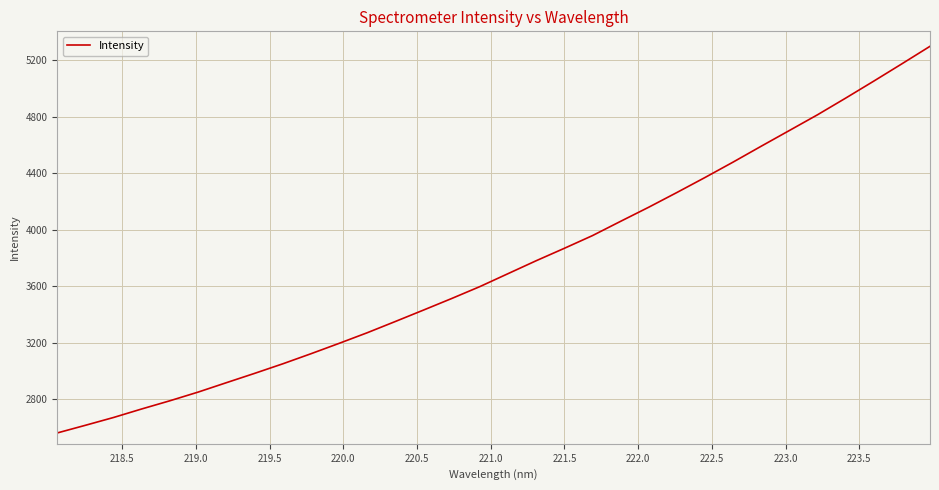

What is the greatest value displayed?

5300.2